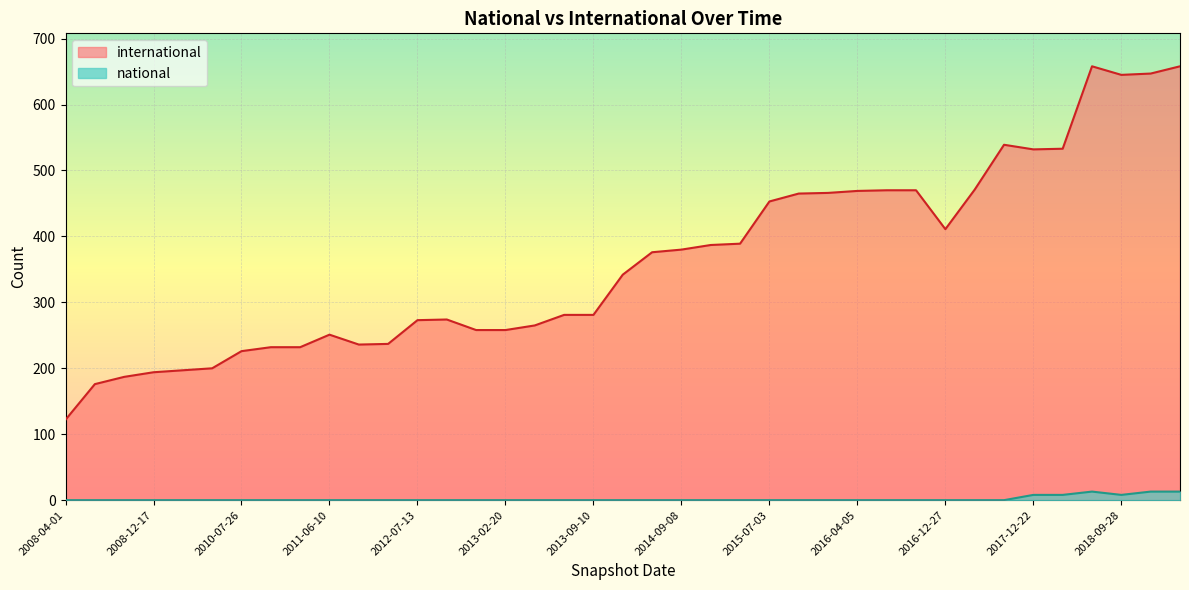

Reading right to left, list all the values displayed in this chart.

658	647	645	658	533	532	539	471	411	470	470	469	466	465	453	389	387	380	376	342	281	281	265	258	258	274	273	237	236	251	232	232	226	200	197	194	187	176	122